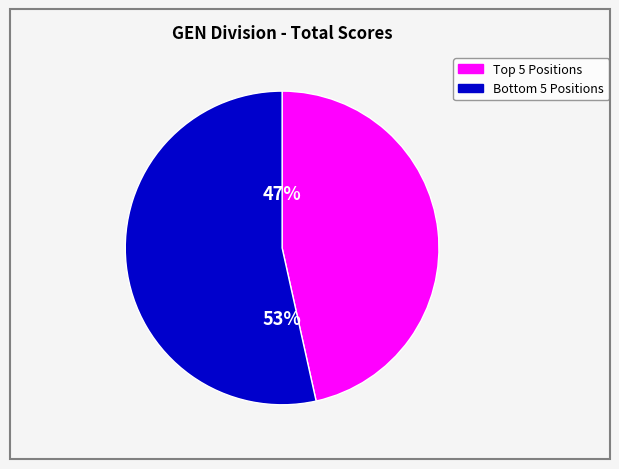

Is there a majority slice in this chart?

Yes